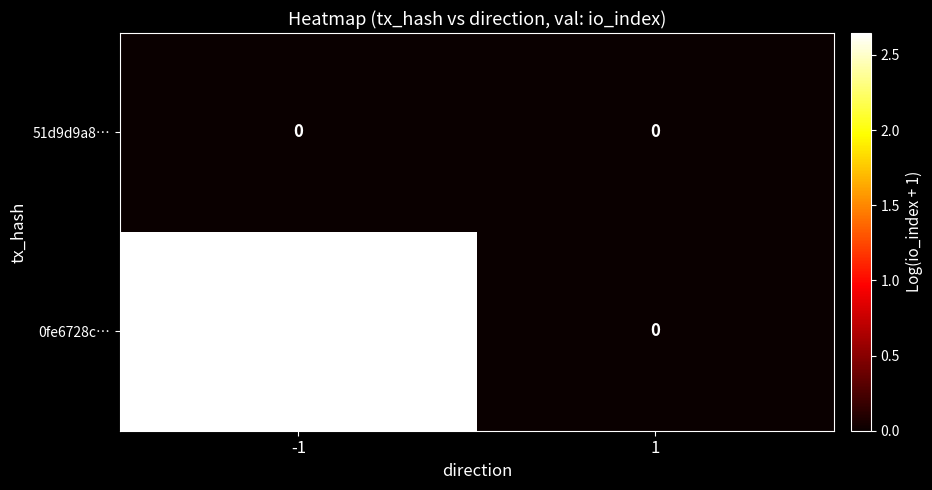

Reading left to right, list all the values displayed in this chart.

51d9d9a8…: 0	0
0fe6728c…: 441	0